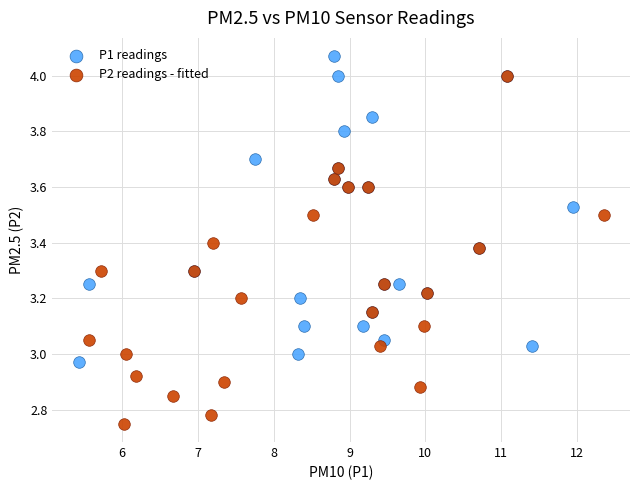

Which series has the widest spread of Y values?

P2 readings - fitted